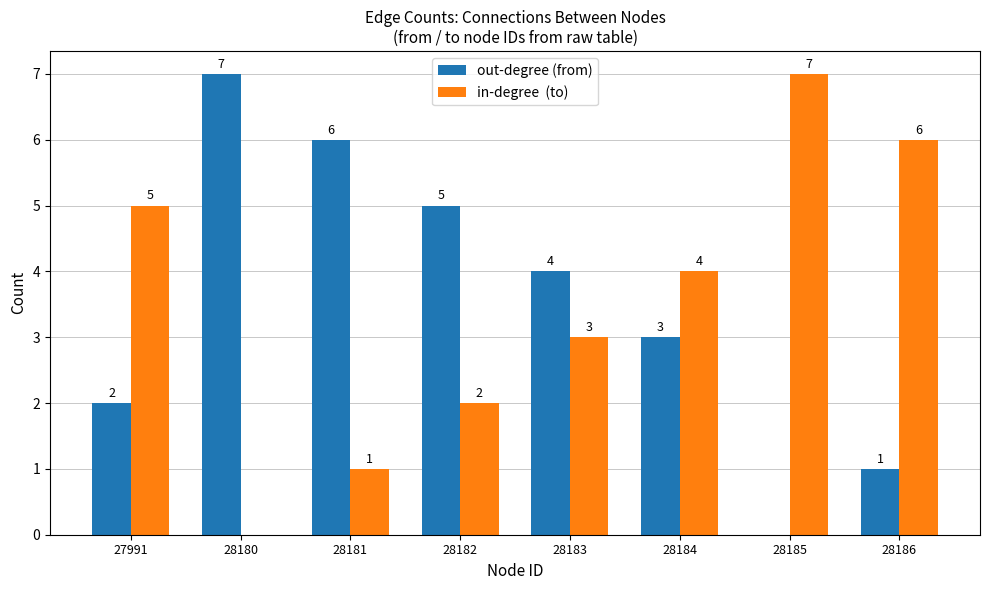

What is the maximum value shown in the chart?

7